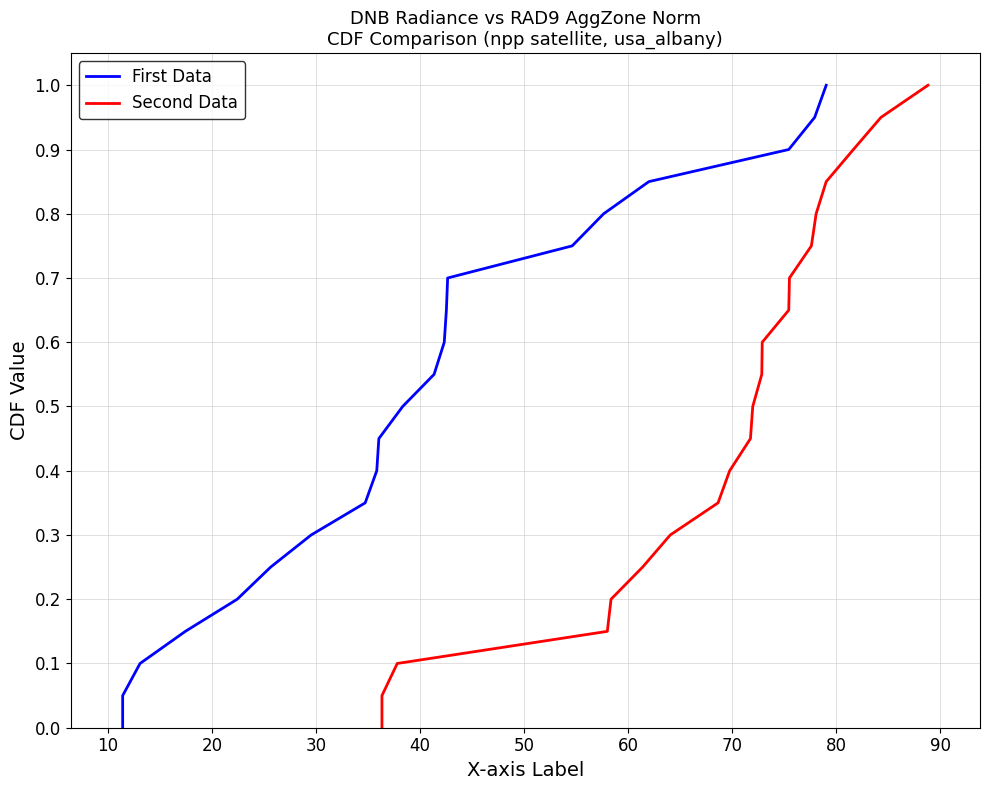

At which category is the sum across all series the highest?

20